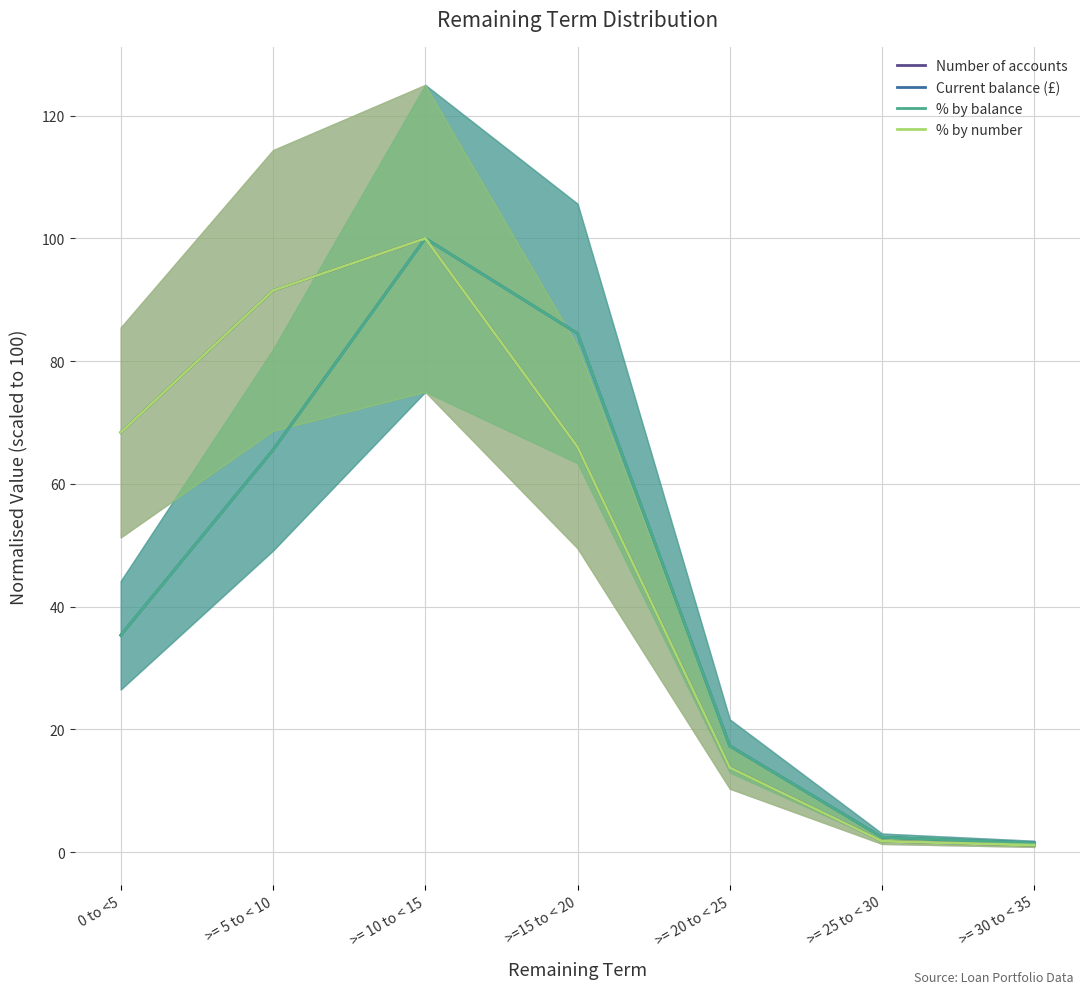

What is the approximate value of % by number at >= 20 to < 25?

13.8